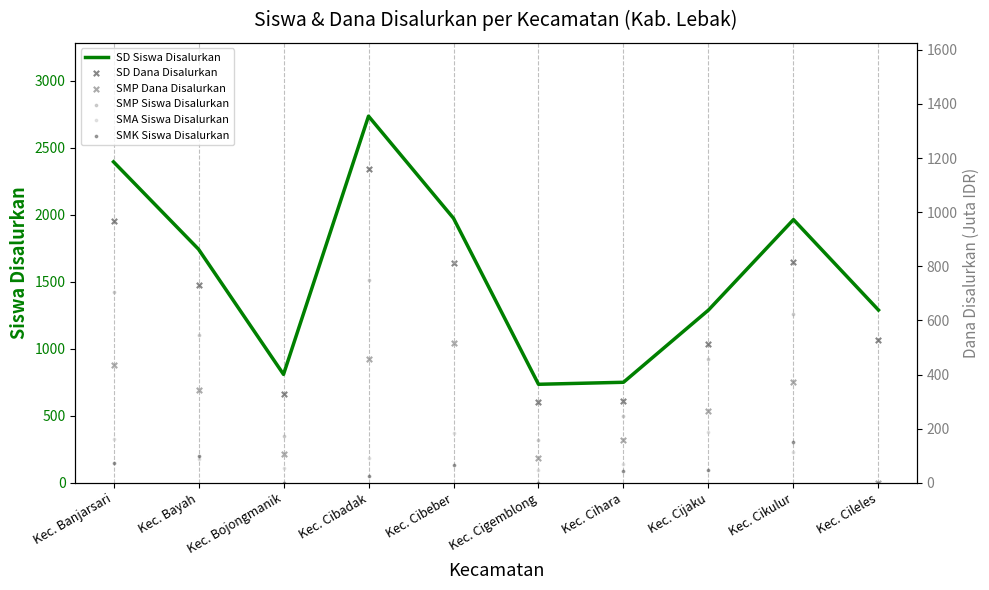

At how many categories does at least one series exceed 1482?

5